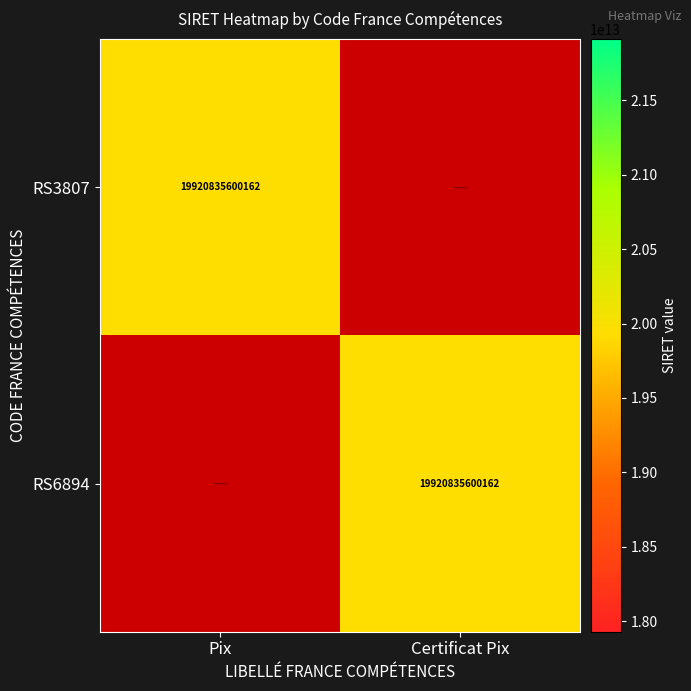

True or false: RS6894 has a value of 19920835600162 at Certificat Pix.

True